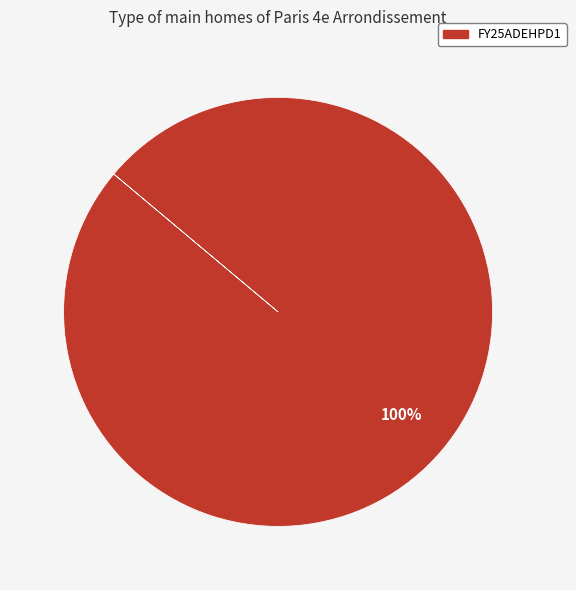

Is there any slice that represents more than half of the pie?

Yes